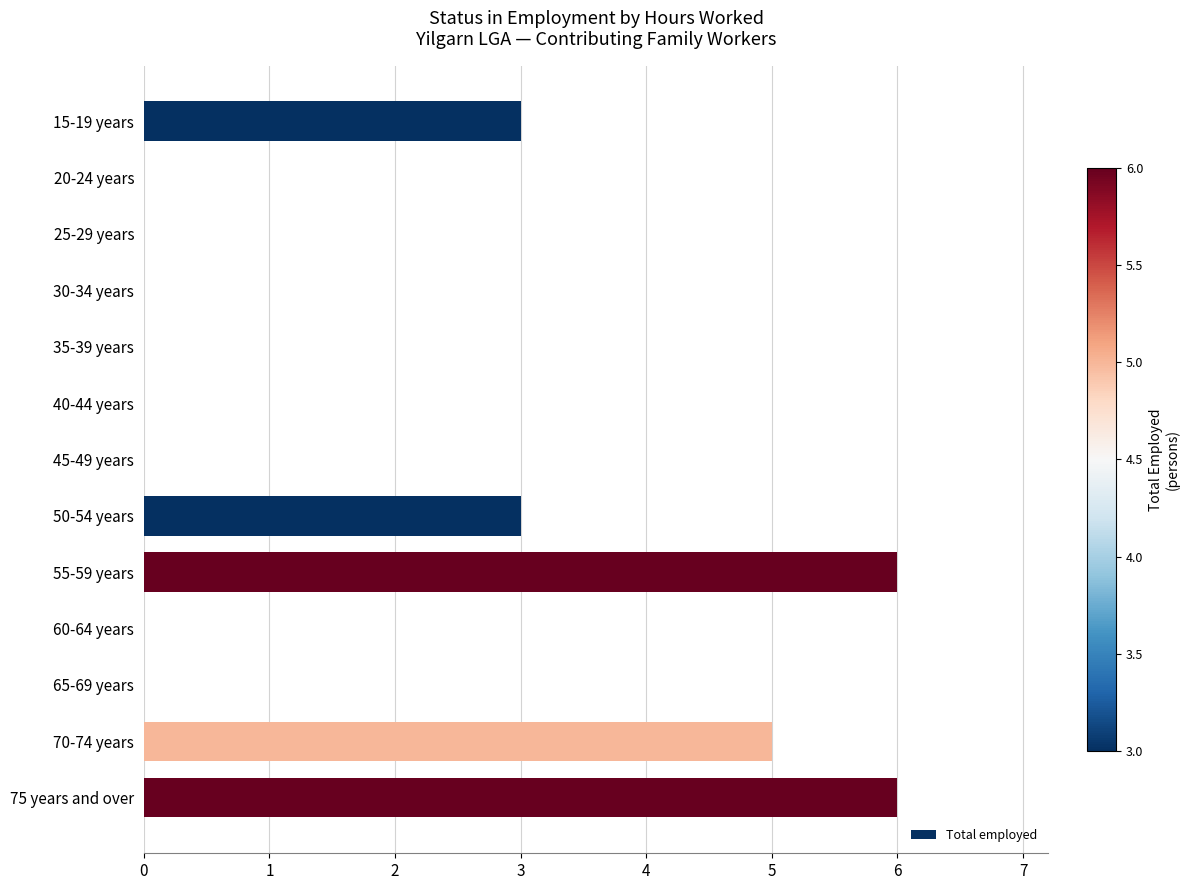

Reading top to bottom, extract all data points from this chart.

15-19 years=3	20-24 years=0	25-29 years=0	30-34 years=0	35-39 years=0	40-44 years=0	45-49 years=0	50-54 years=3	55-59 years=6	60-64 years=0	65-69 years=0	70-74 years=5	75 years and over=6